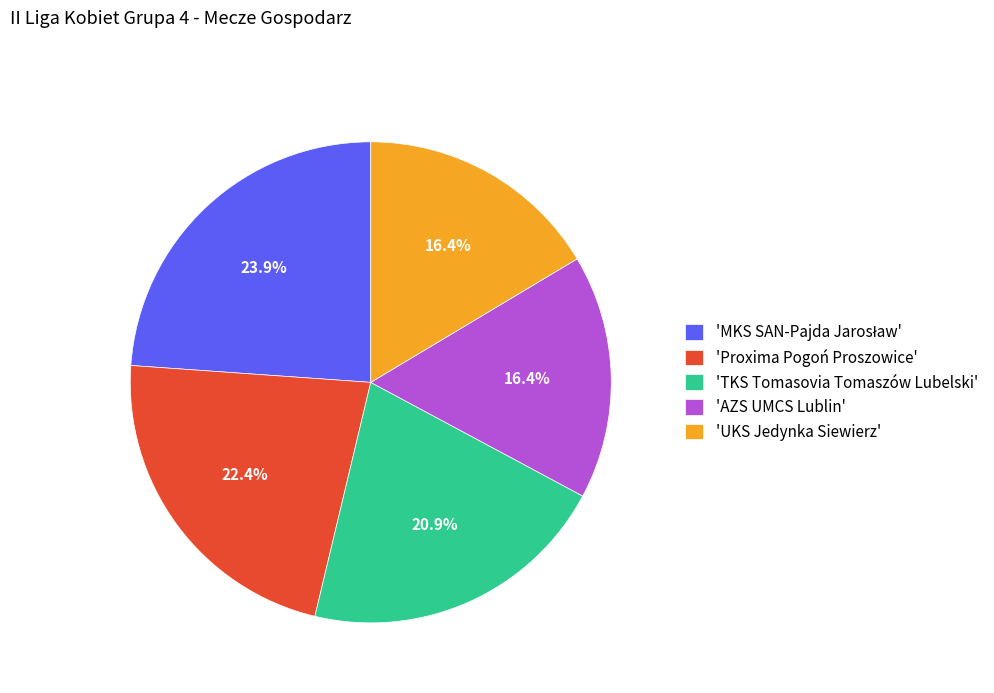

What percentage is NOT represented by 'AZS UMCS Lublin'?

83.6%